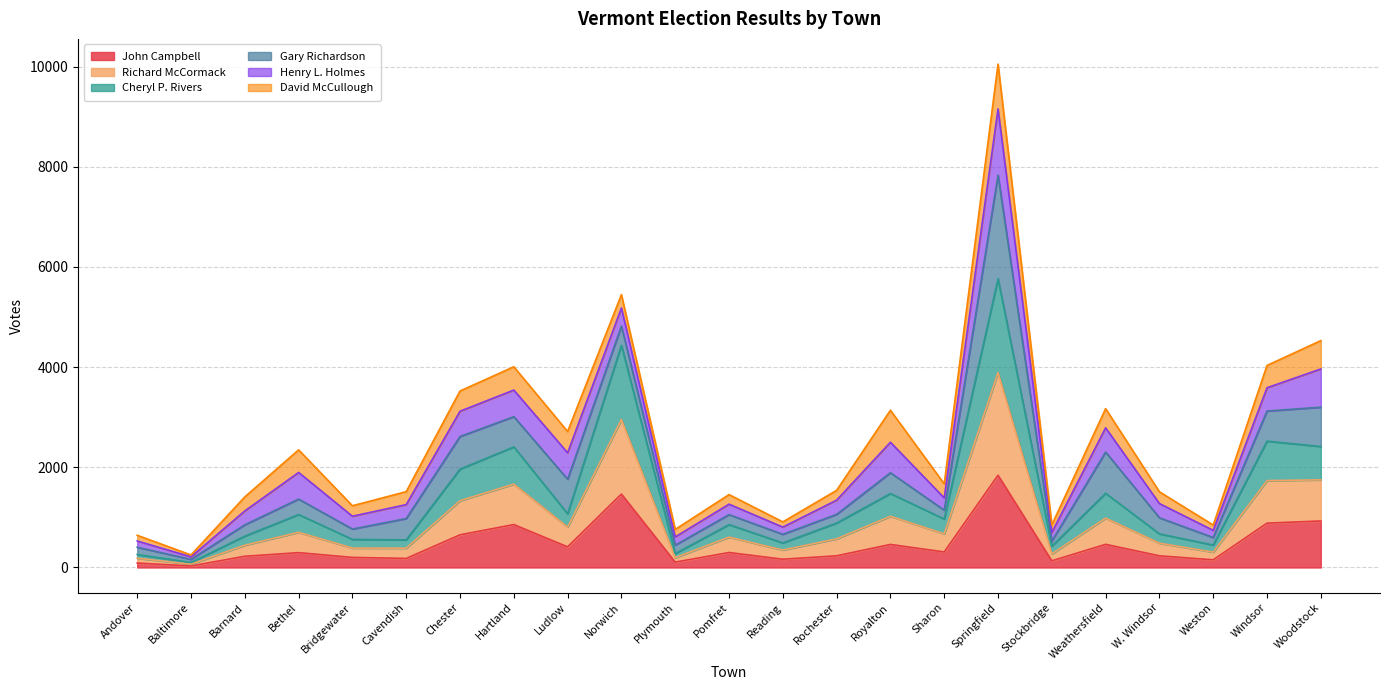

What is the maximum value for John Campbell?

1842